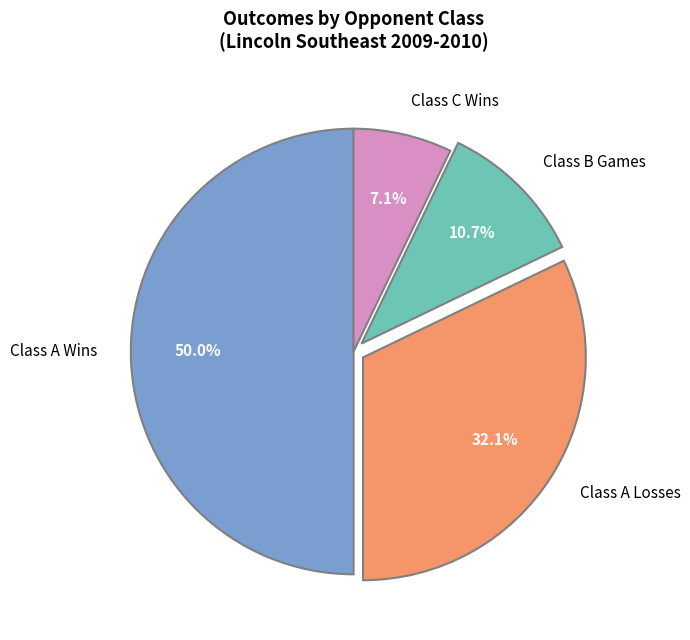

How much of the chart is everything except Class B?

89.3%